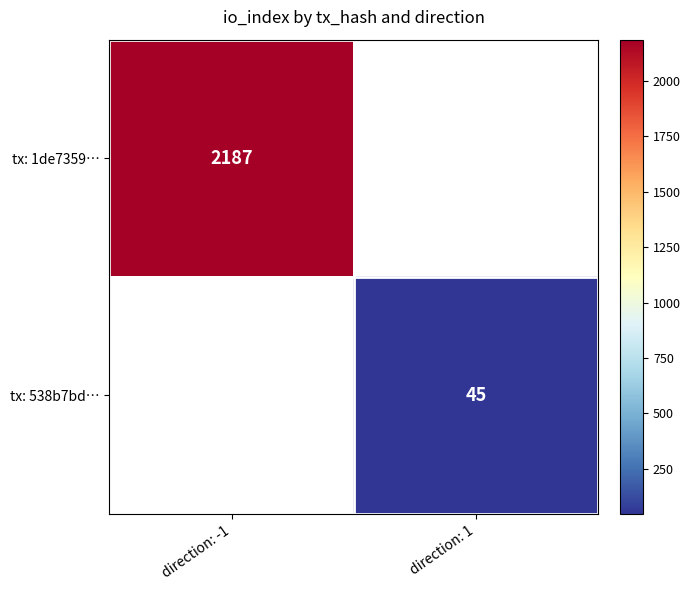

Is it true that tx: 538b7bd… equals 45 at direction: 1?

True